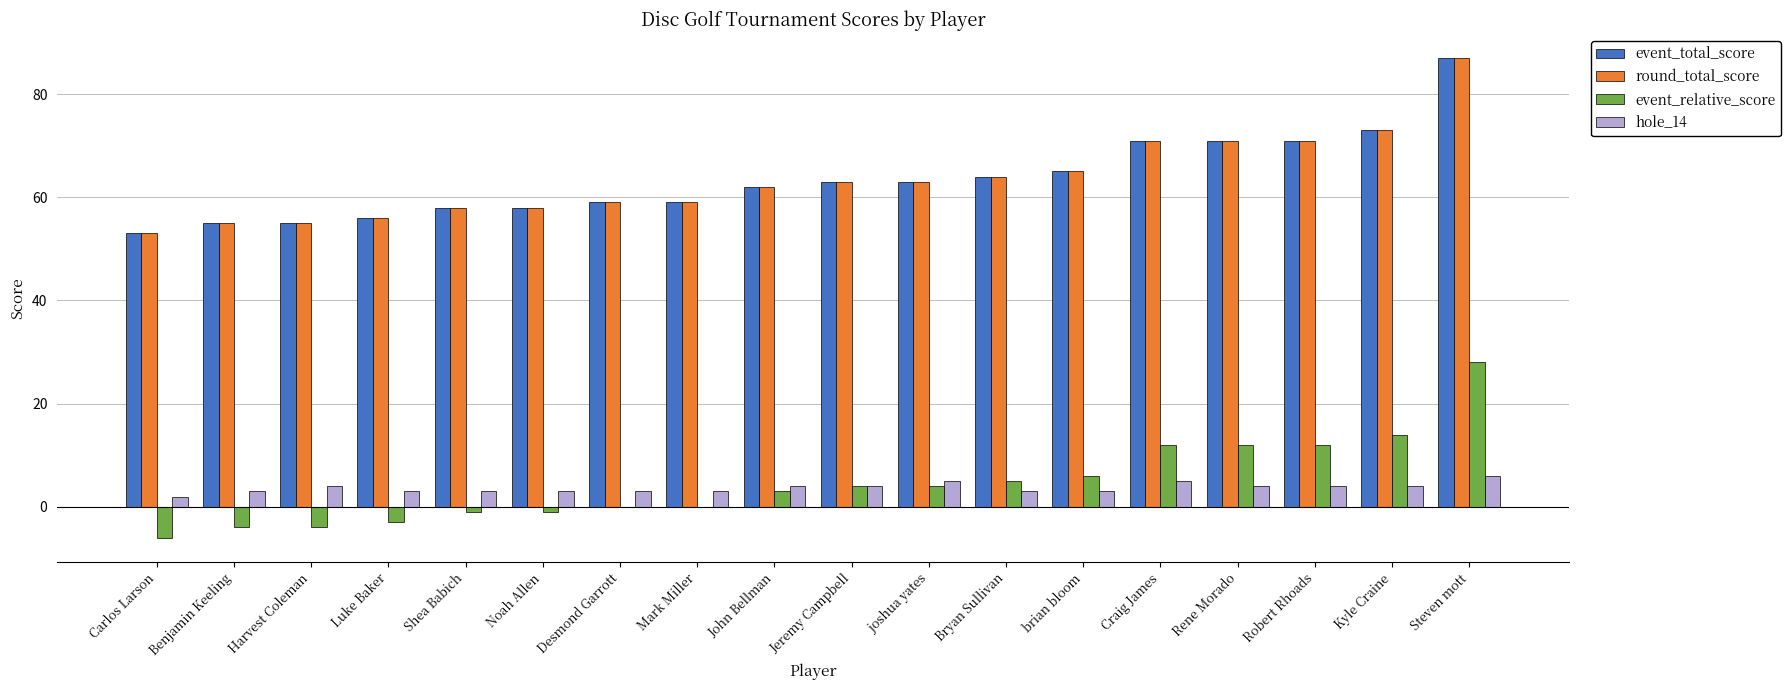

Is the value of event_relative_score at Kyle Craine greater than the value of hole_14 at Craig James?

Yes